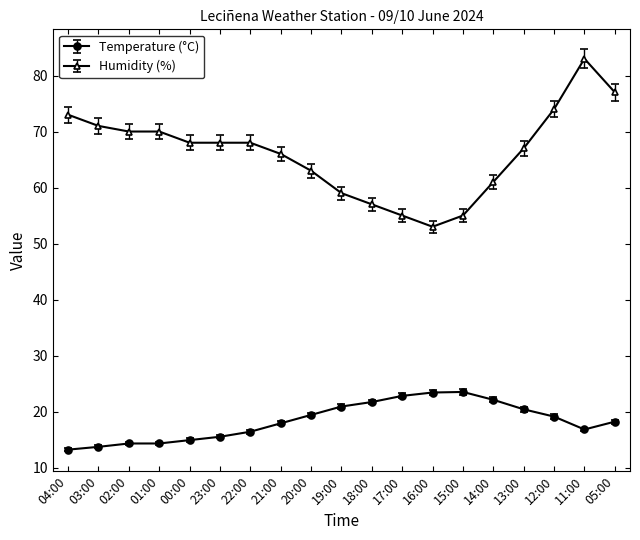

Is this an area chart (filled region under the line)?

No